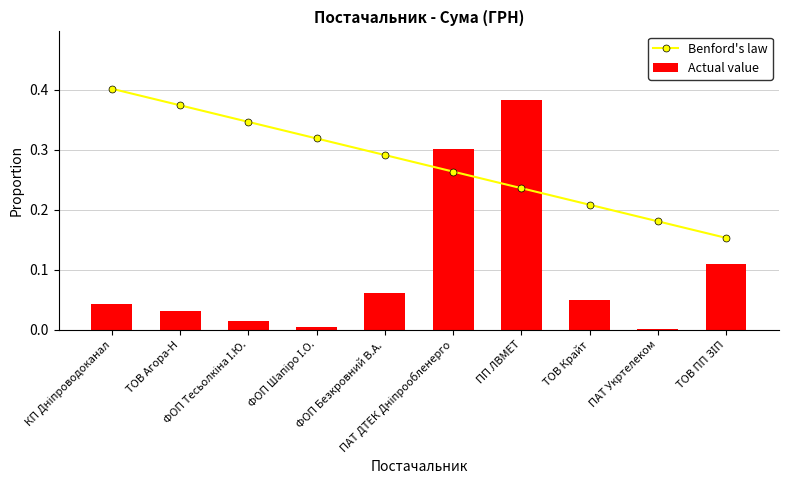

Rank the series at ФОП Безкровний В.А. from highest to lowest value.

Benford's law, Actual value